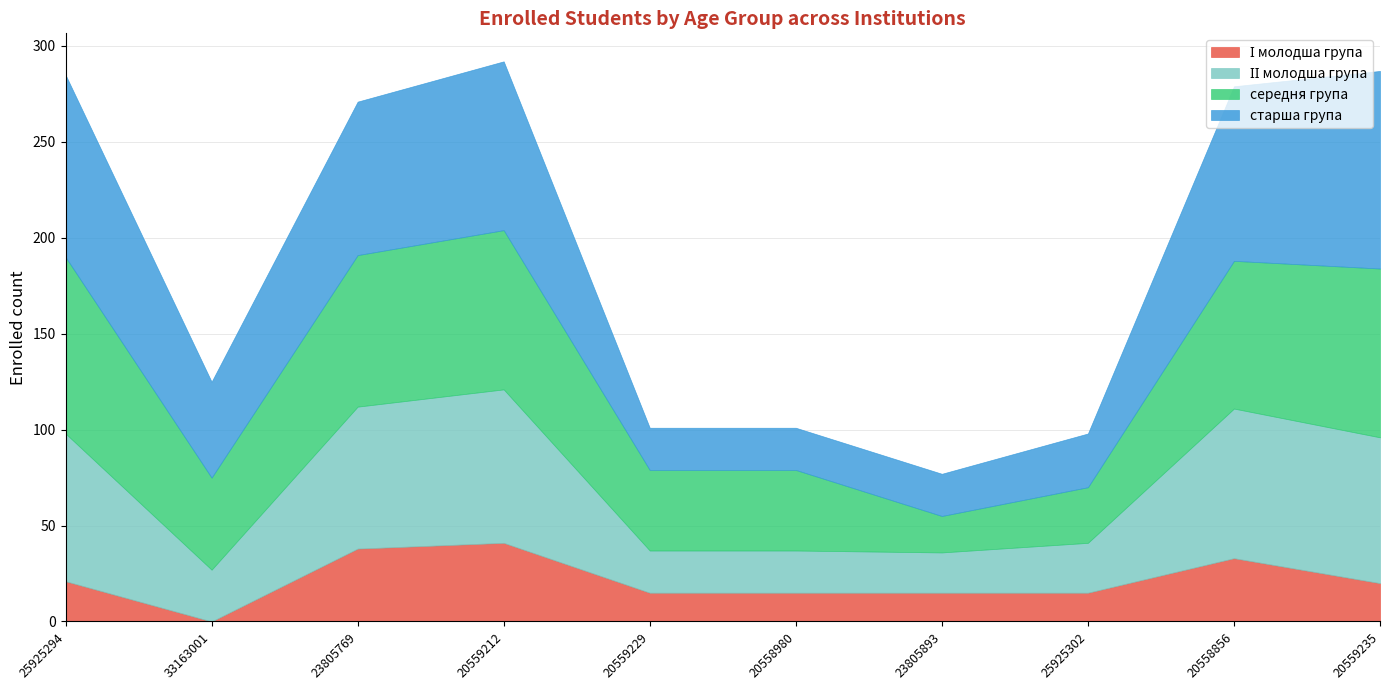

True or false: ІІ молодша група has more than 2 points higher than both neighbors.

False